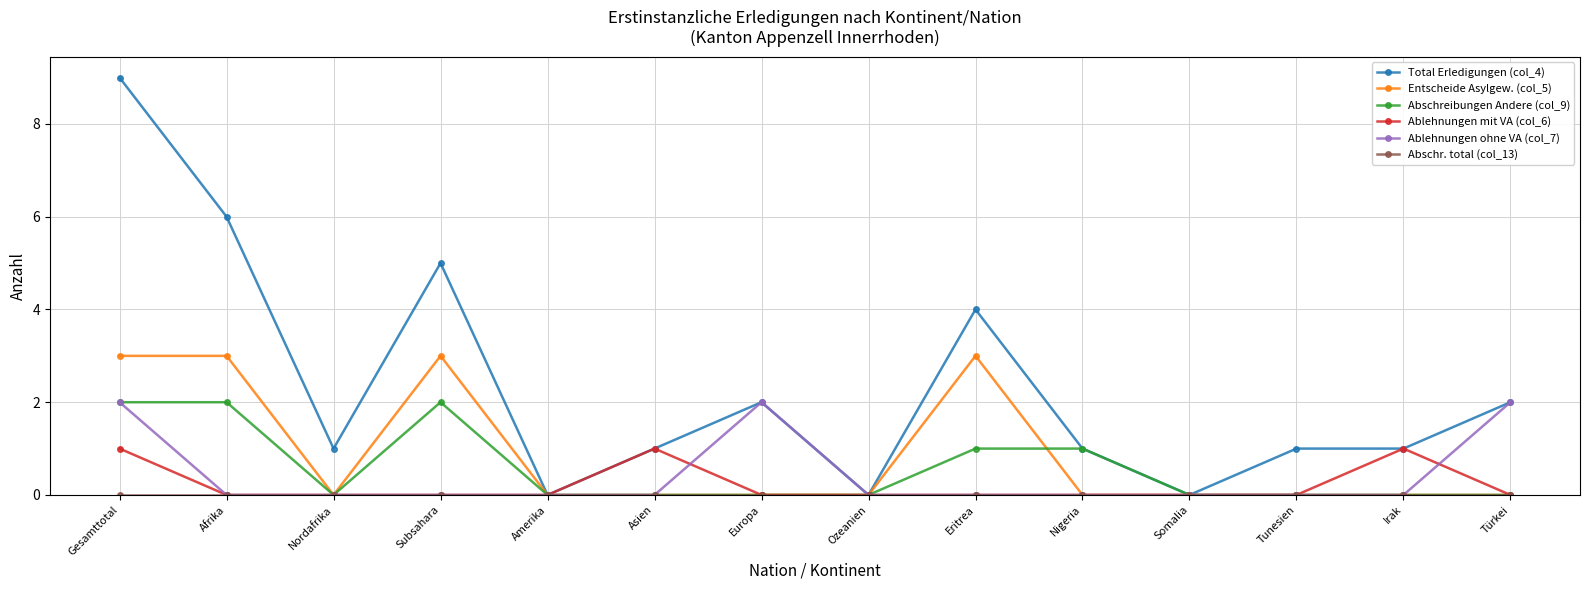

The value of Abschreibungen Andere (col_9) at Europa is 0. True or false?

True